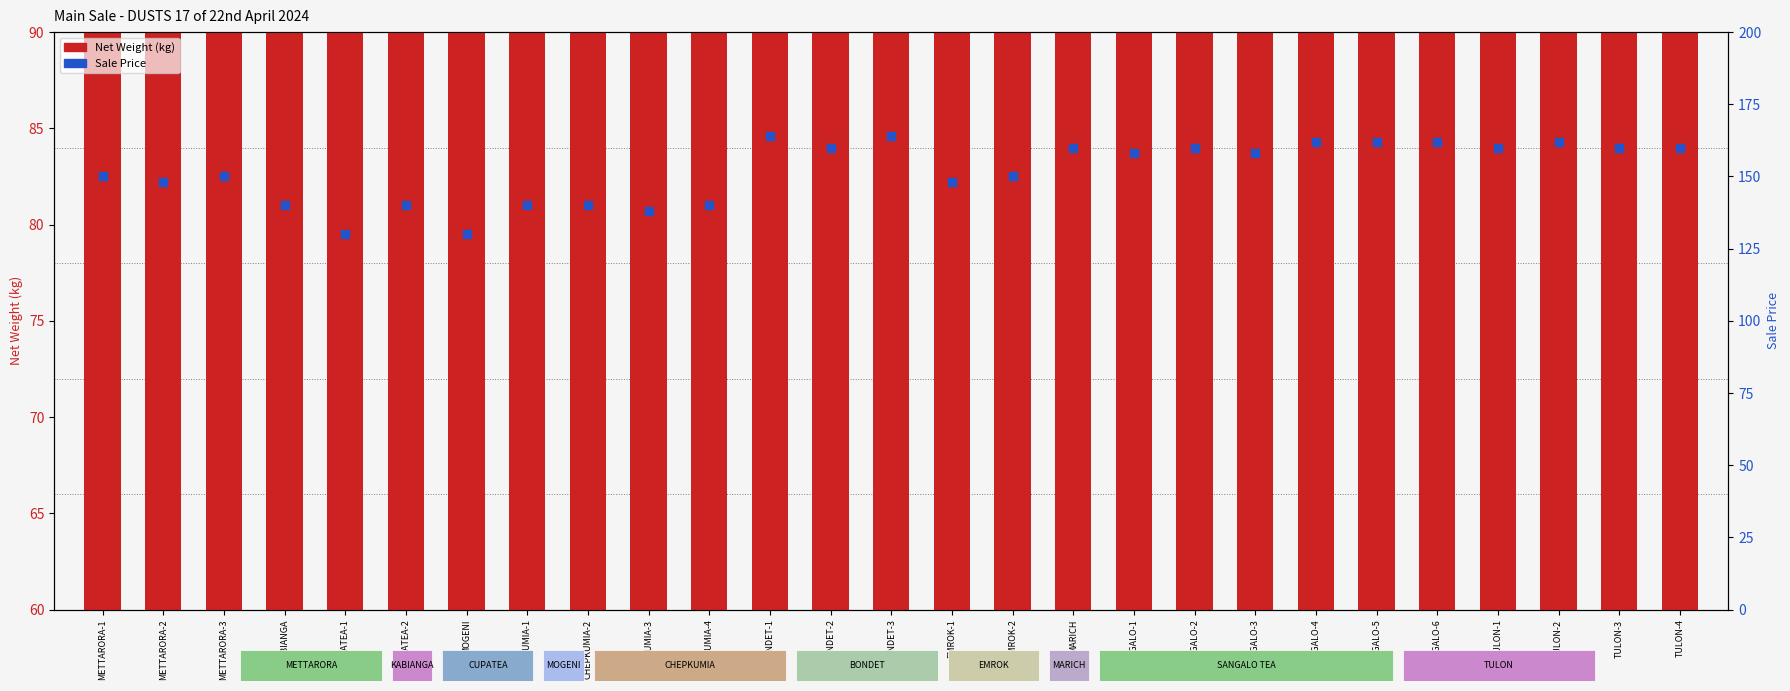

What is the total value across all series at TULON-2?

238